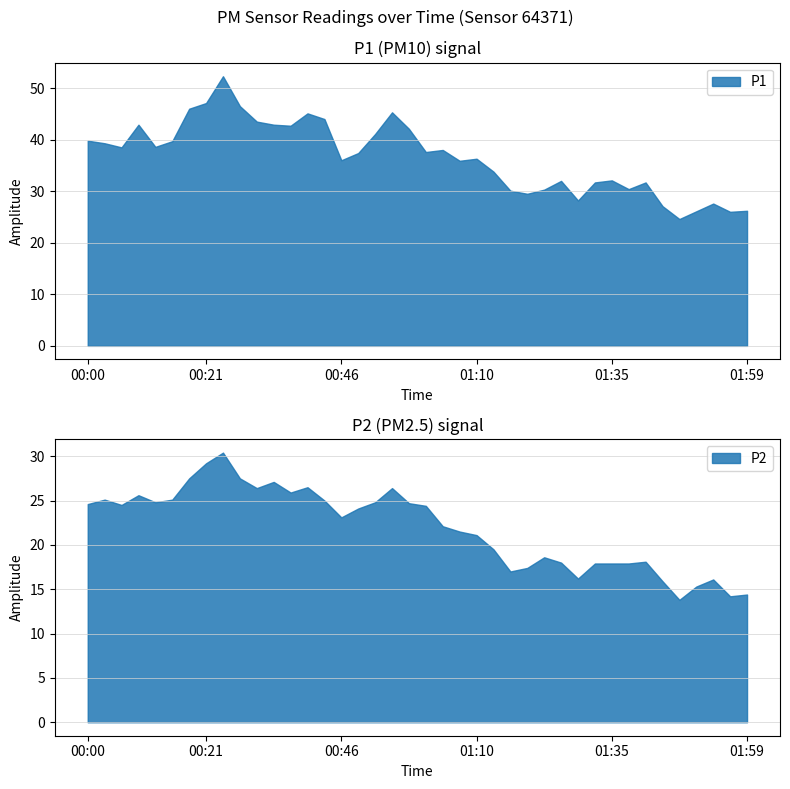

Does the chart have visible grid lines?

Yes